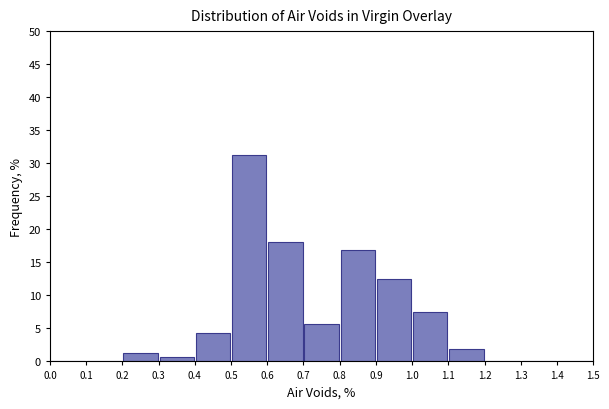

Reading left to right, transcribe this chart: for each bar, give the range it covers on the x-axis and its height. The values are not printed on the chart, so give them approximately, as read against the axis.

0.0 to 0.1: 0
0.1 to 0.2: 0
0.2 to 0.3: 1.5
0.3 to 0.4: 0.5
0.4 to 0.5: 4.5
0.5 to 0.6: 31.5
0.6 to 0.7: 18.0
0.7 to 0.8: 5.5
0.8 to 0.9: 17.0
0.9 to 1.0: 12.5
1.0 to 1.1: 7.5
1.1 to 1.2: 2.0
1.2 to 1.3: 0
1.3 to 1.4: 0
1.4 to 1.5: 0